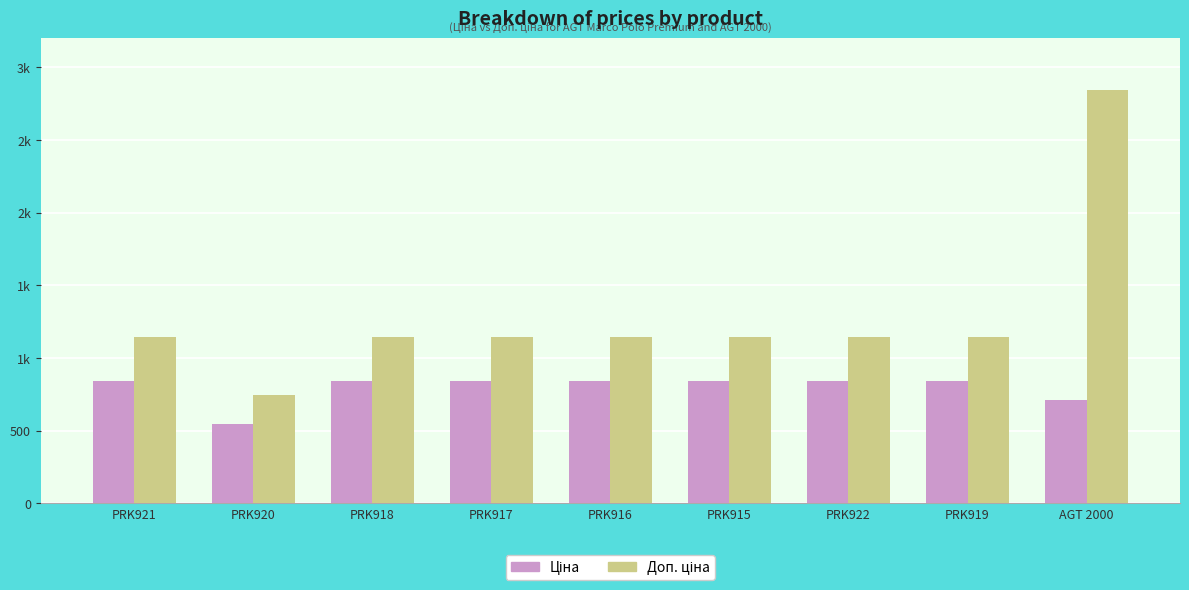

At which label does Доп. ціна reach its minimum?

PRK920